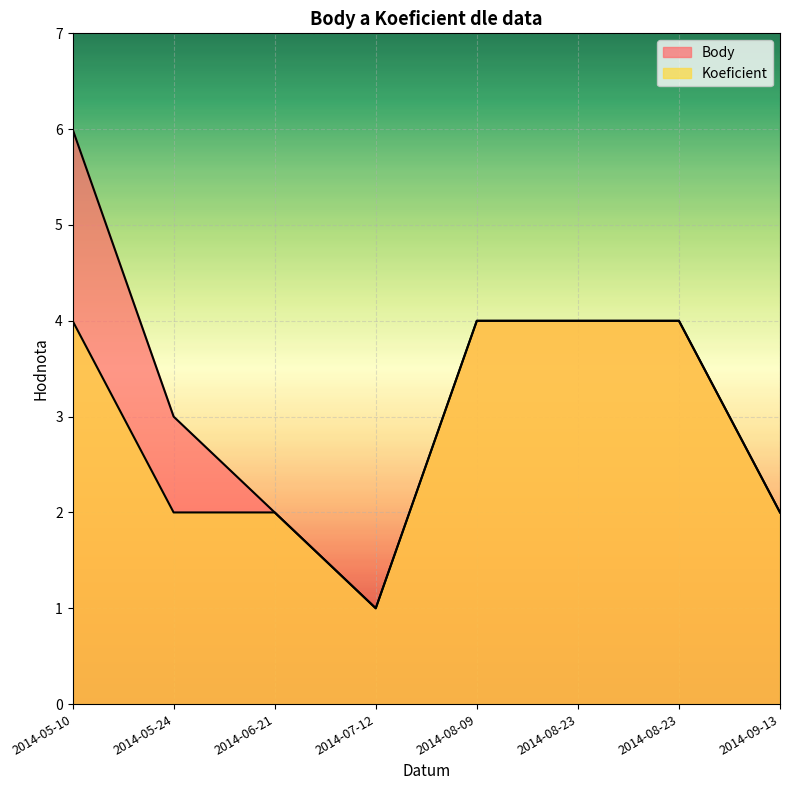

At which label is Body closest to 3?

2014-05-24